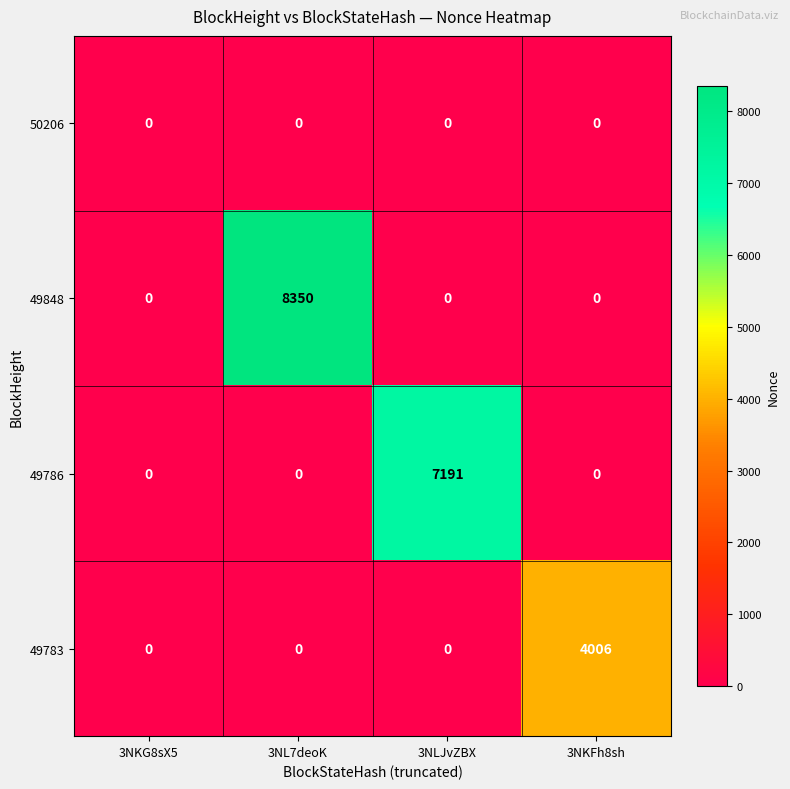

What is the approximate value of 49848 at 3NL7deoK?

8350